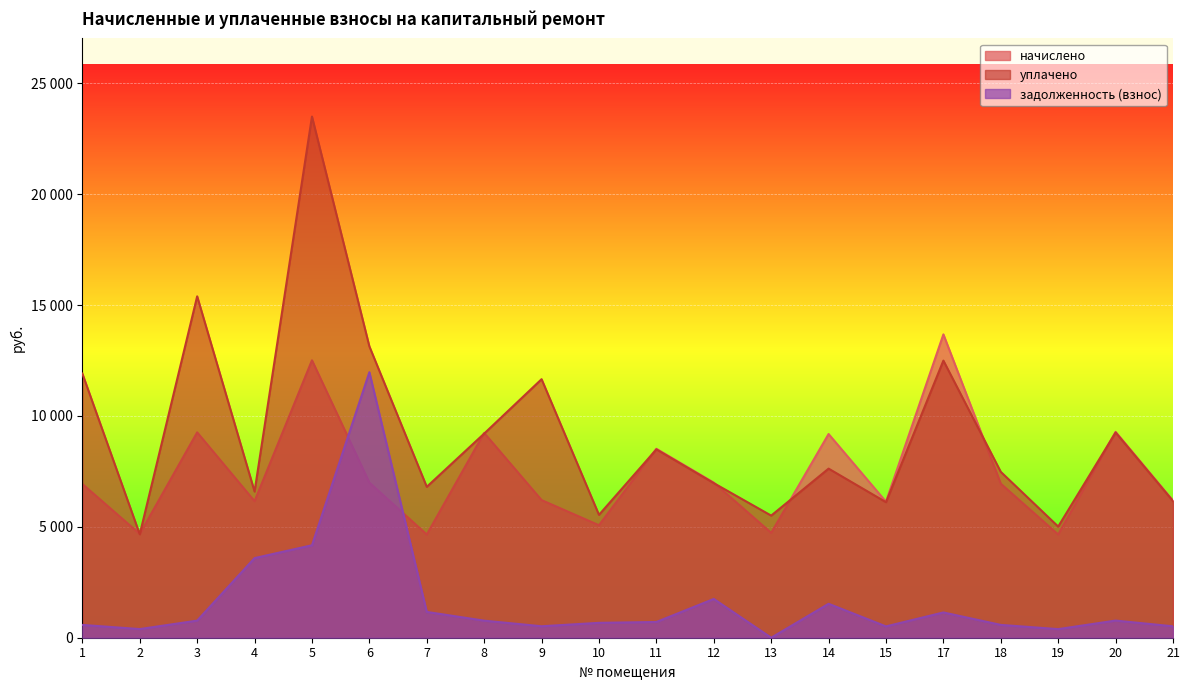

True or false: задолженность (взнос) and начислено cross at least once.

True